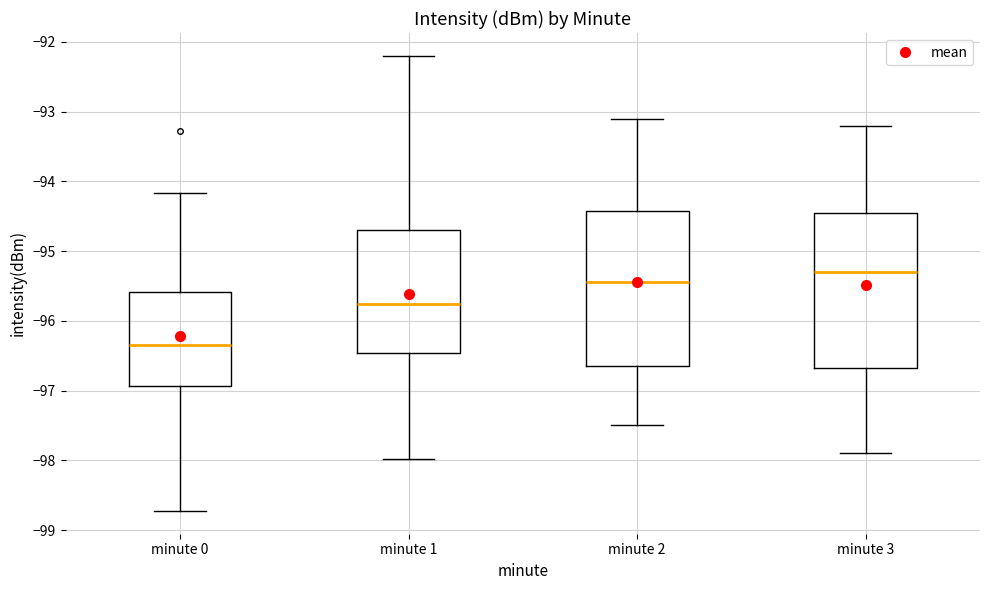

Which box has the highest median line?

minute 3